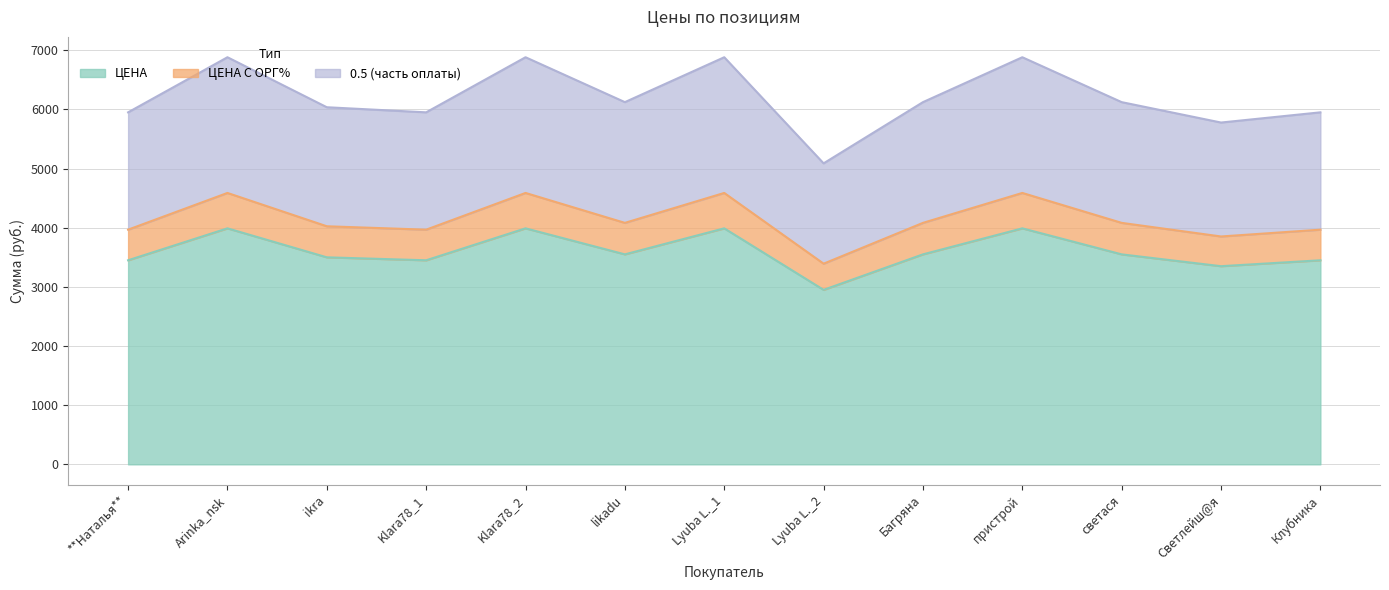

Does the chart display data point markers on the line(s)?

No